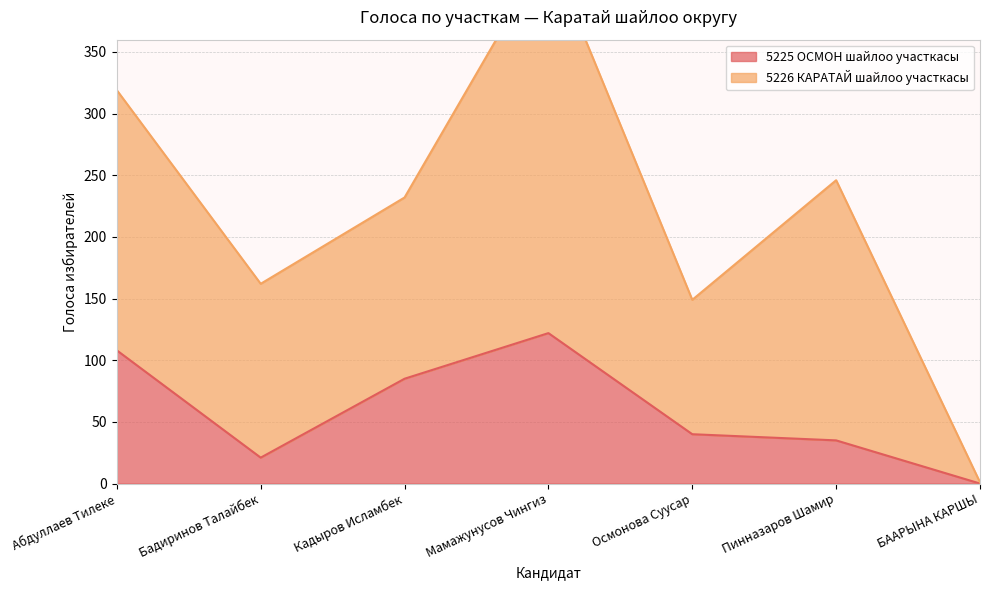

What is the label of the 7th point from the left?

БААРЫНА КАРШЫ